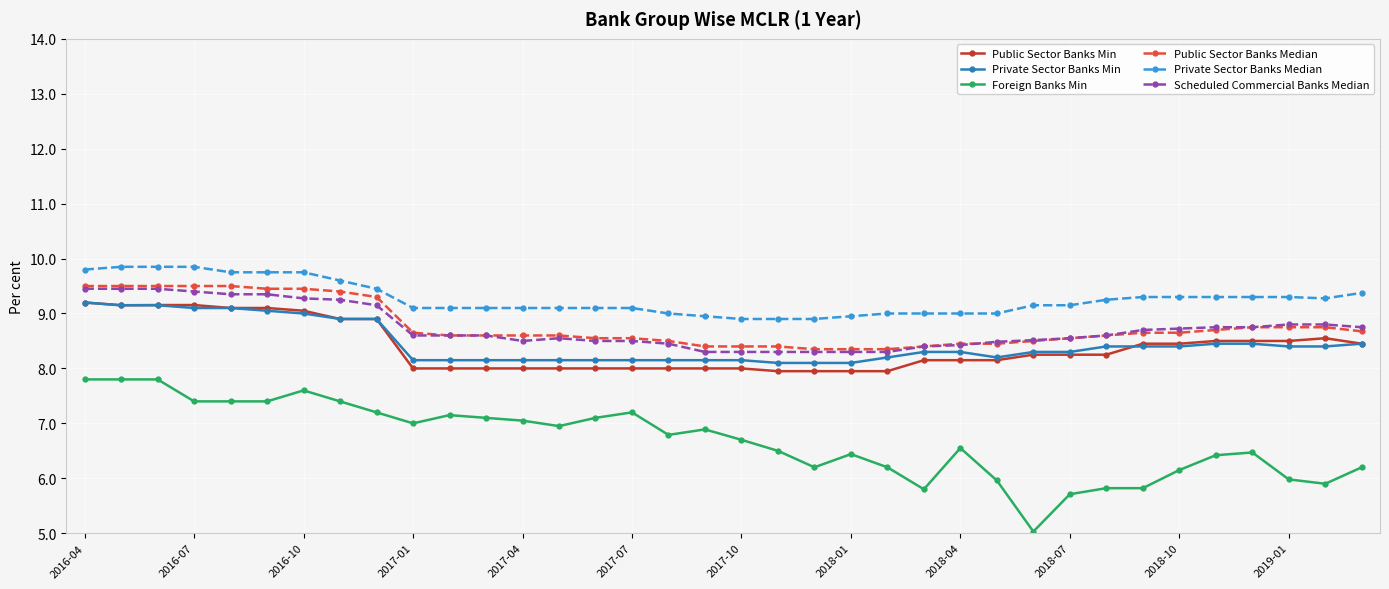

Does the chart display data point markers on the line(s)?

Yes